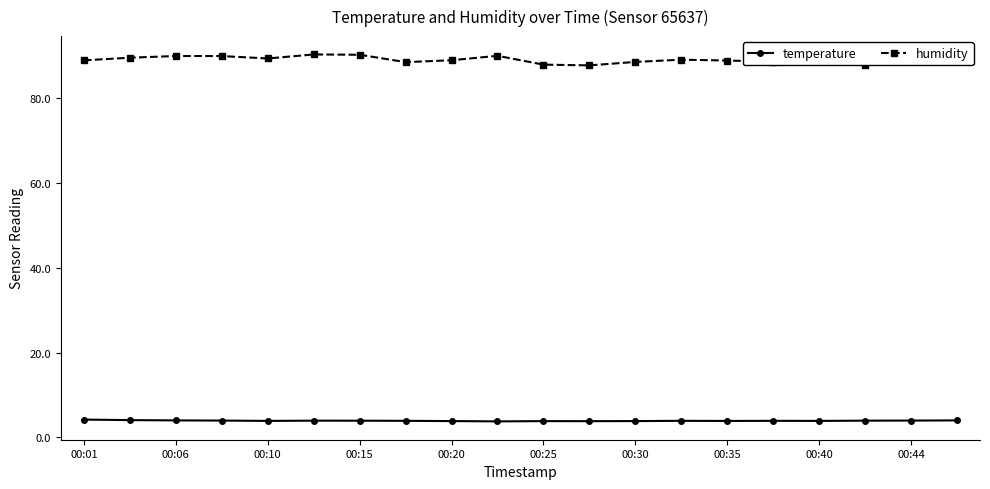

What are all the series names shown in the legend?

temperature, humidity